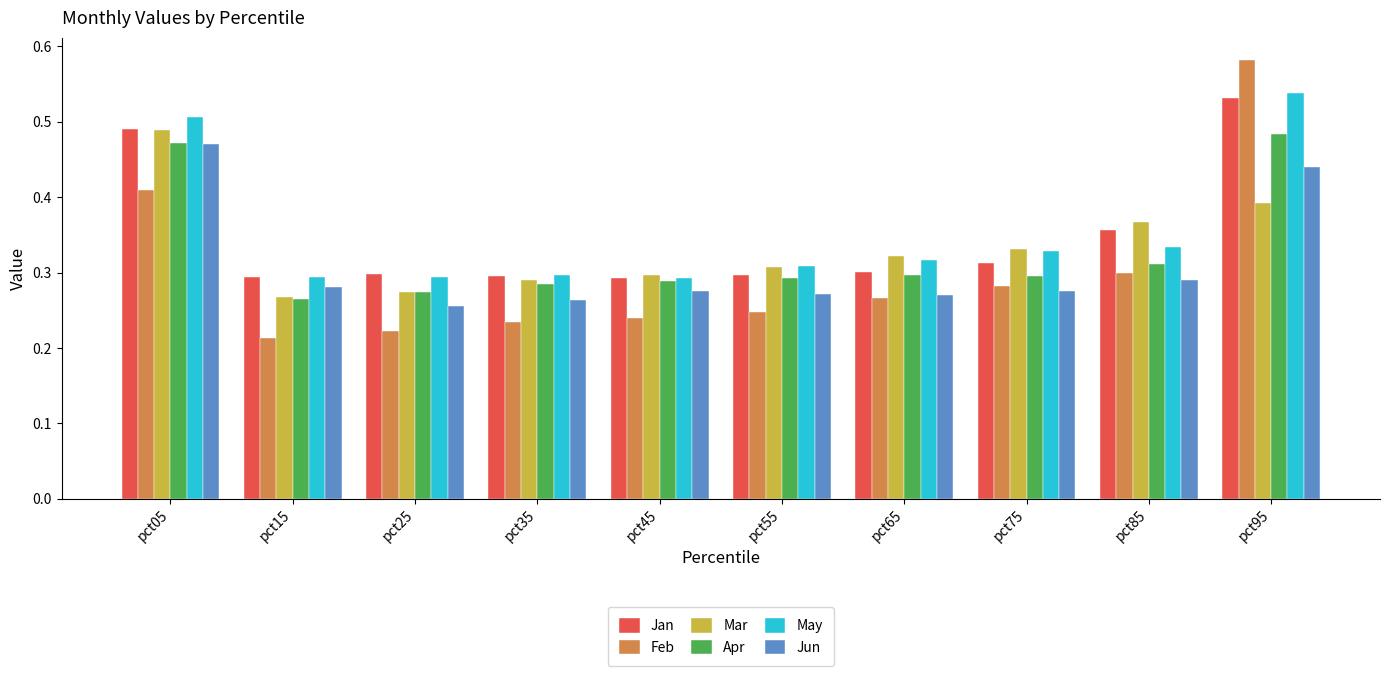

The Jan series shows 0.3 at pct65. True or false?

True